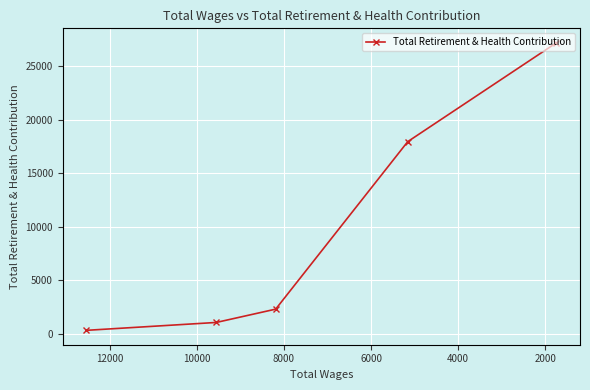

What is the sum of all values?

48765